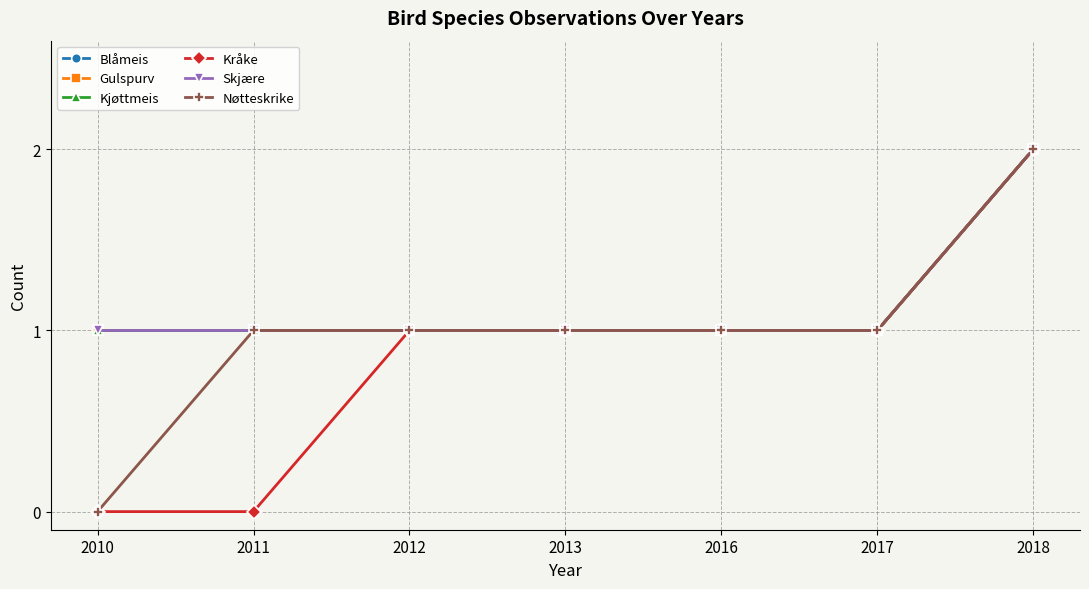

List the labels in order of Blåmeis value, smallest first.

2010, 2011, 2012, 2013, 2016, 2017, 2018